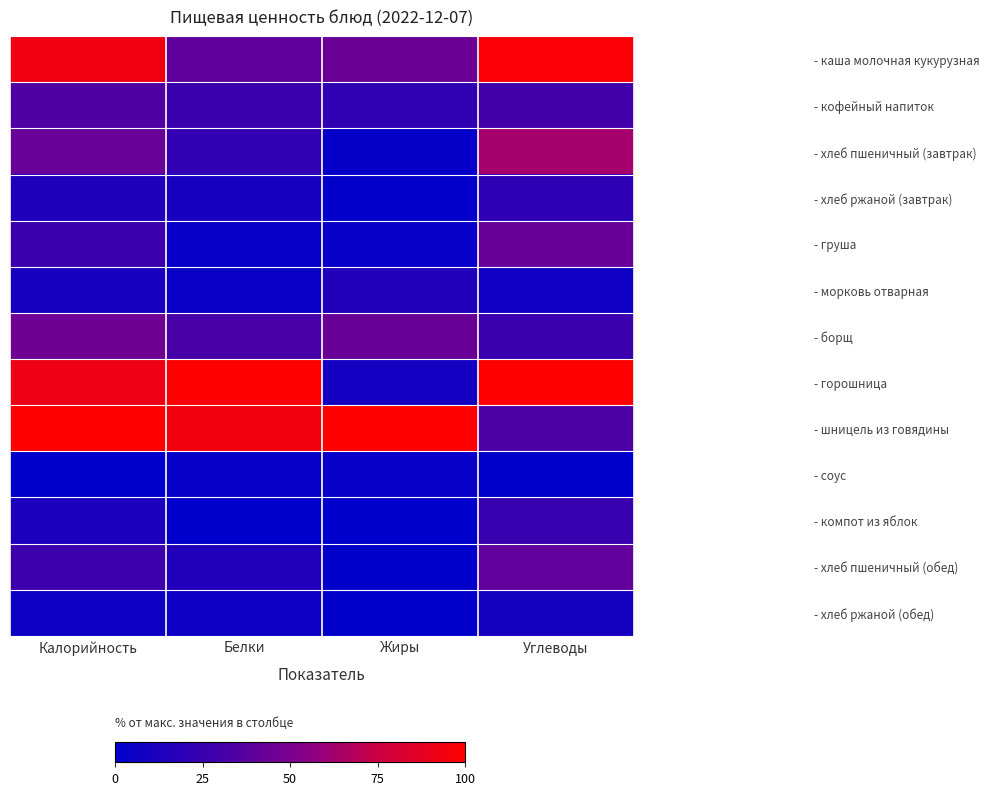

What is the difference between the highest and lowest values at Калорийность?

1.0